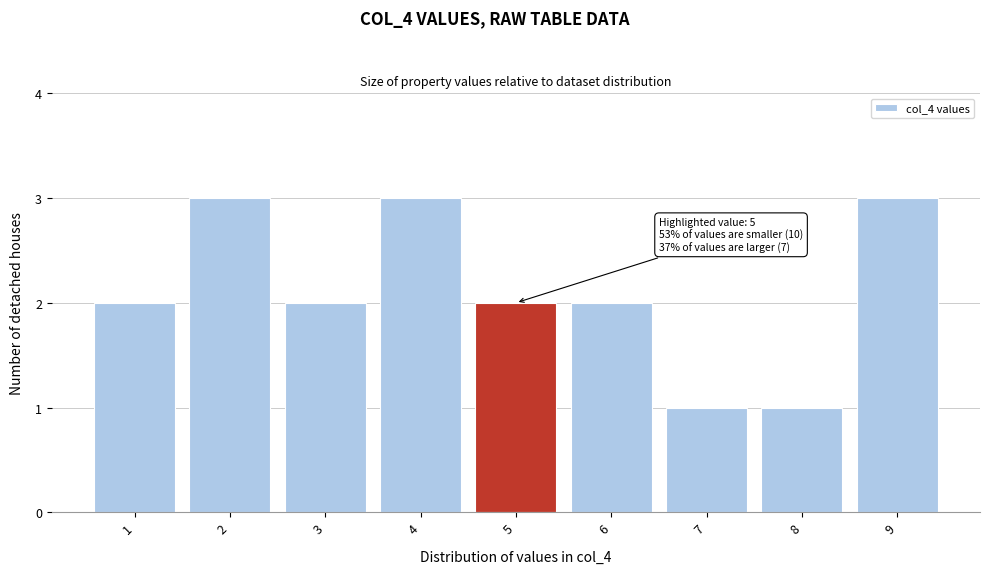

Reading left to right, what are all the values shown in this chart?

1=2	2=3	3=2	4=3	5=2	6=2	7=1	8=1	9=3